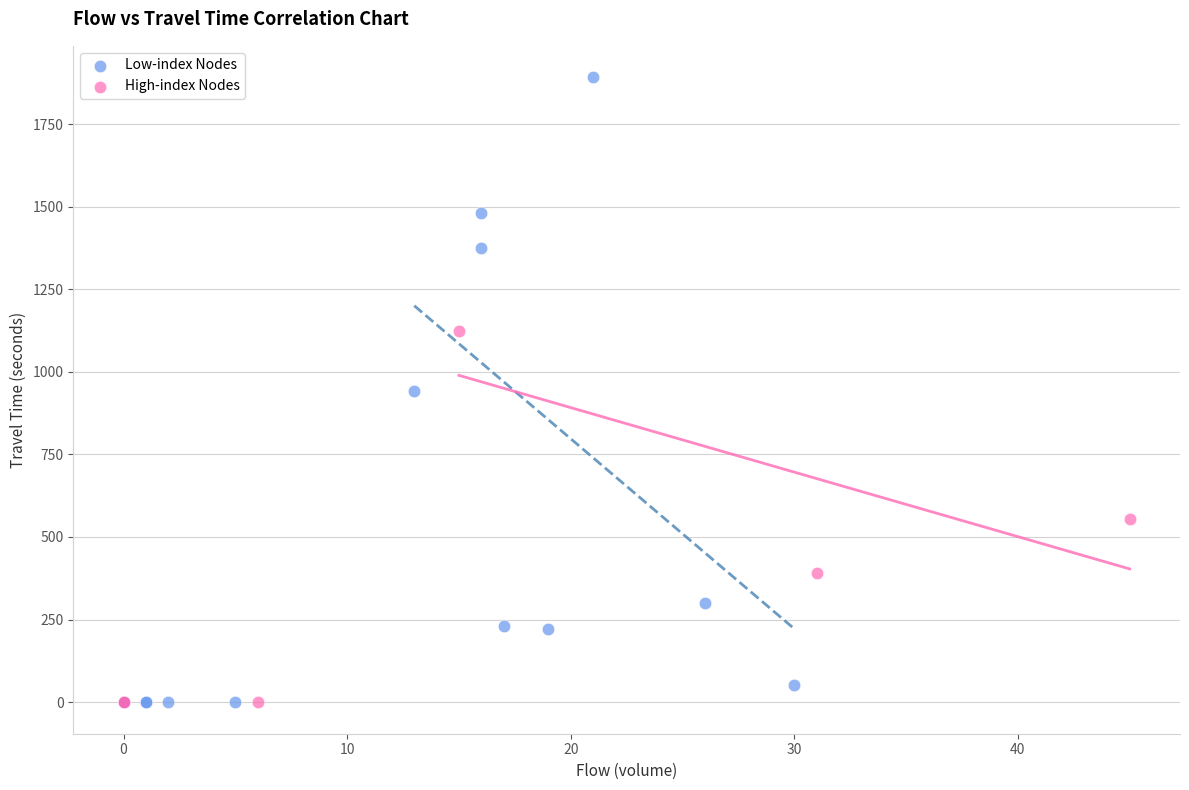

Which series contains the highest Y value?

Low-index Nodes